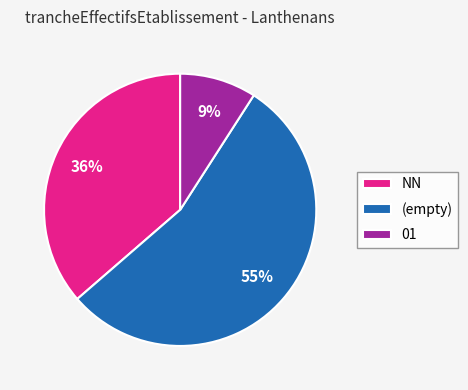

Is there a majority slice in this chart?

Yes